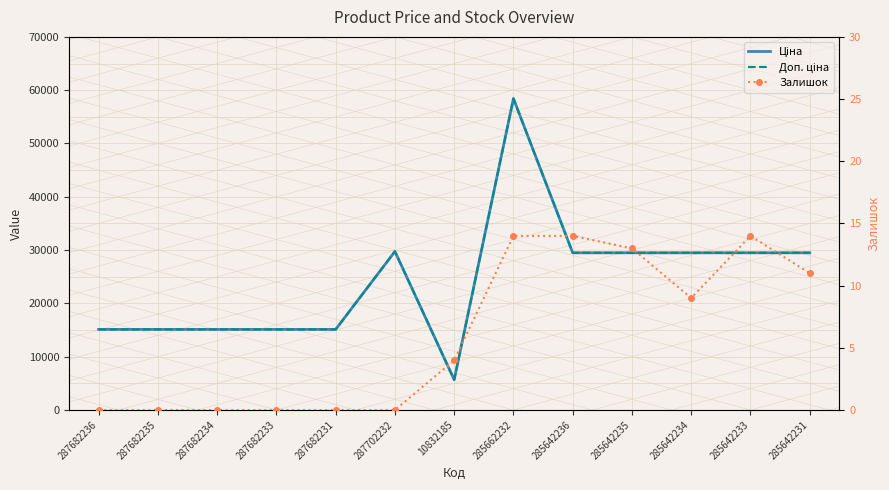

What is the value of the Ціна point at the 1st from the left?

15120.0